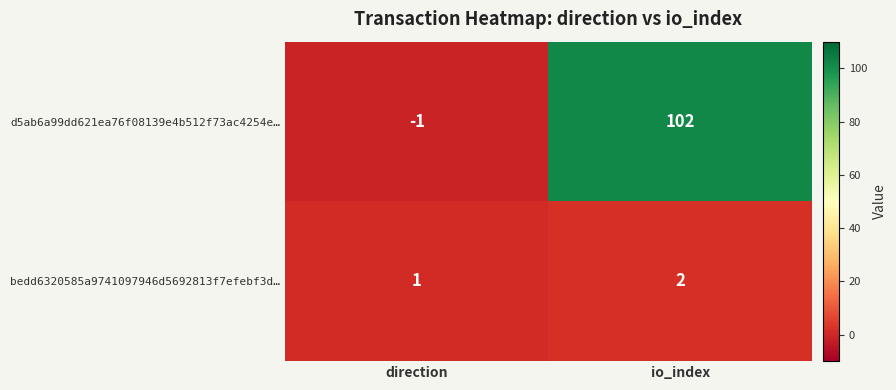

Rank the series by their average value, from highest to lowest.

d5ab6a99dd621ea76f08139e4b512f73ac4254e…, bedd6320585a9741097946d5692813f7efebf3d…